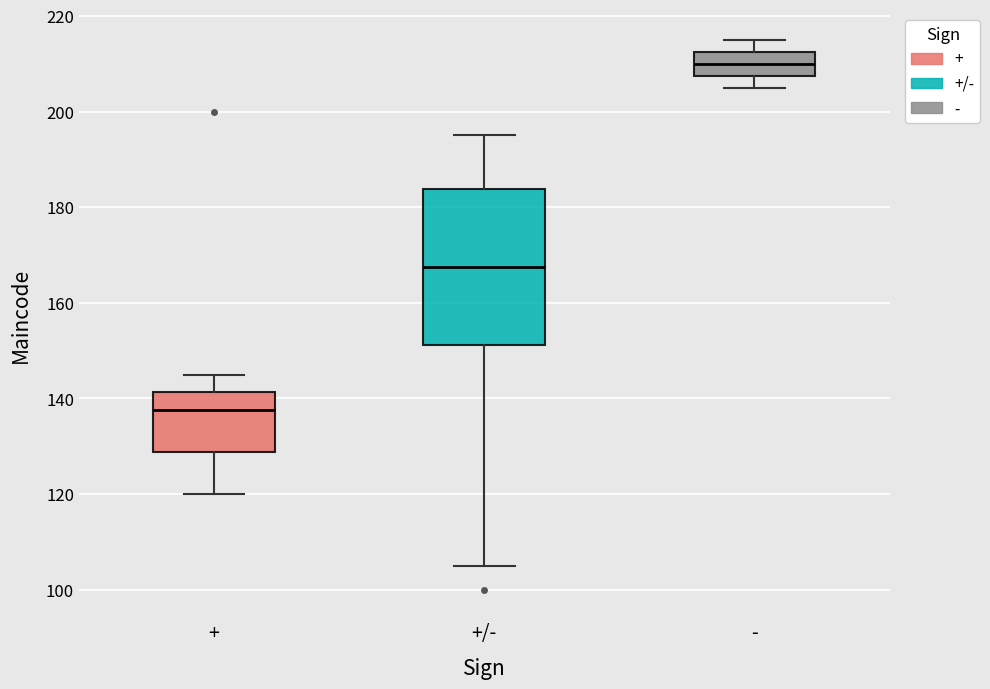

Which box is the tallest, from its lower edge to its upper edge?

+/-